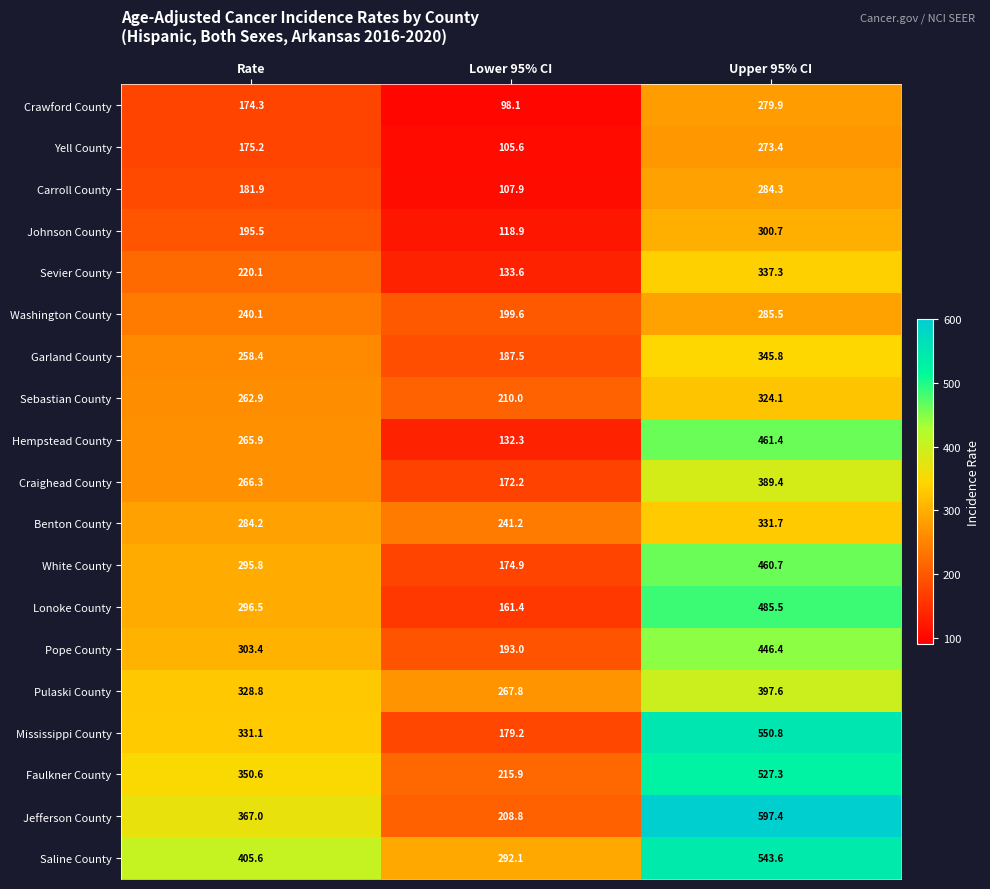

Where does the Sevier County series first go above 220?

Rate